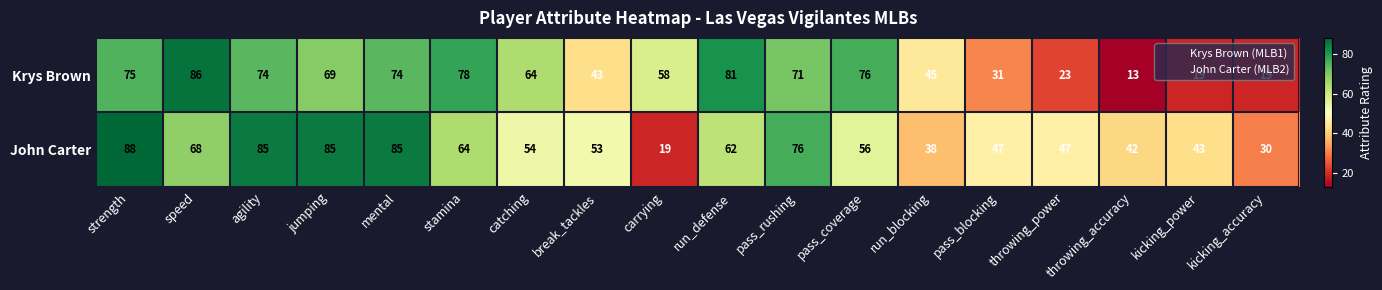

List the series in order of their overall mean, lowest first.

Krys Brown, John Carter